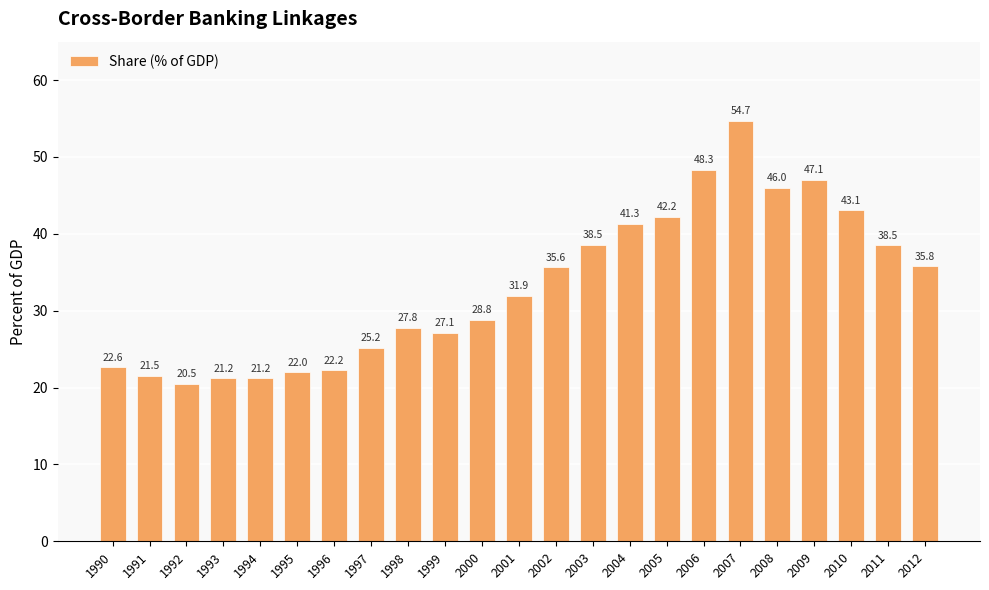

At which label is the value closest to 37?

2012